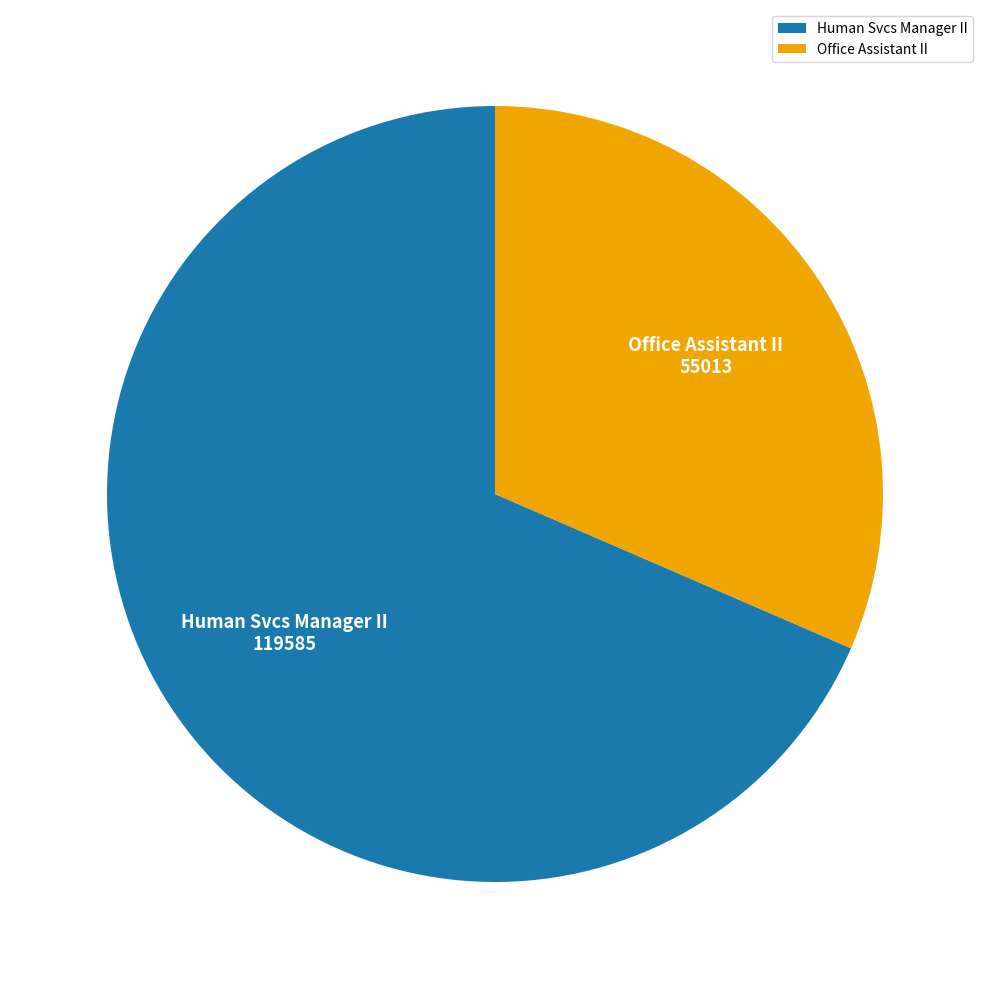

Which category accounts for the majority?

Human Svcs Manager II